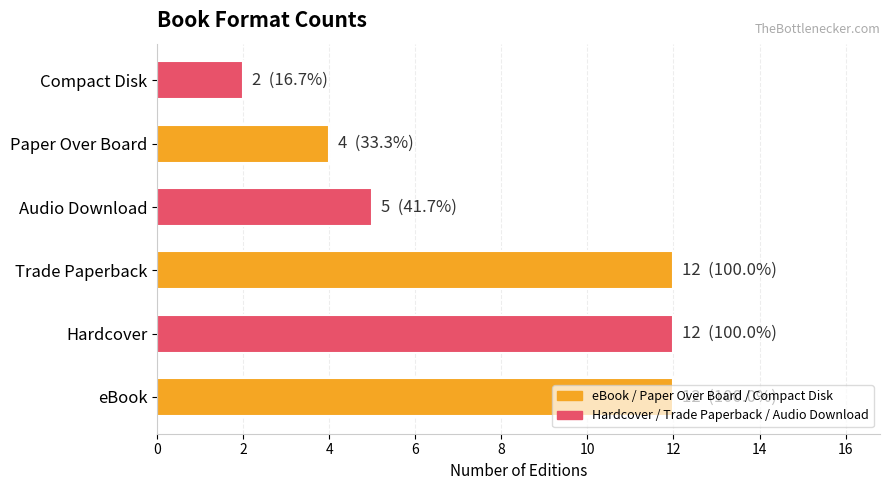

Does the chart contain stacked bars?

No